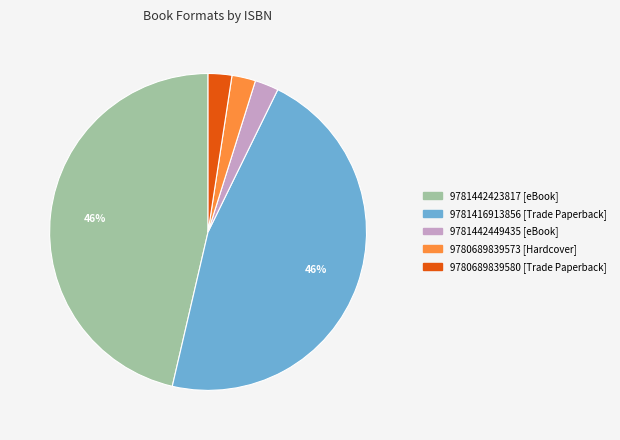

Do 9781442449435 and 9781442423817 together represent more than half of the pie?

No